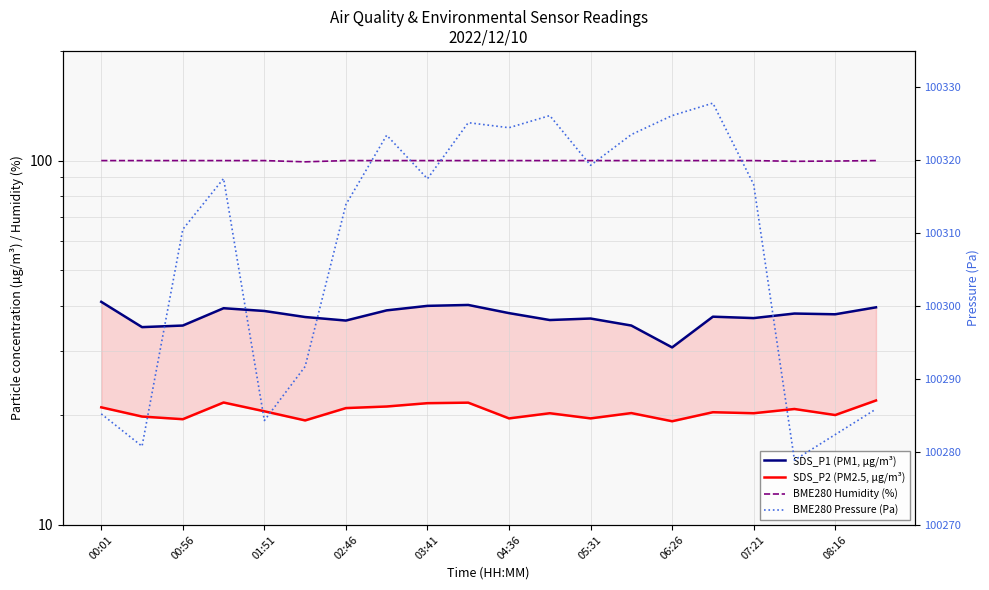

How many data points in SDS_P2 (PM2.5, µg/m³) are above 20?

14